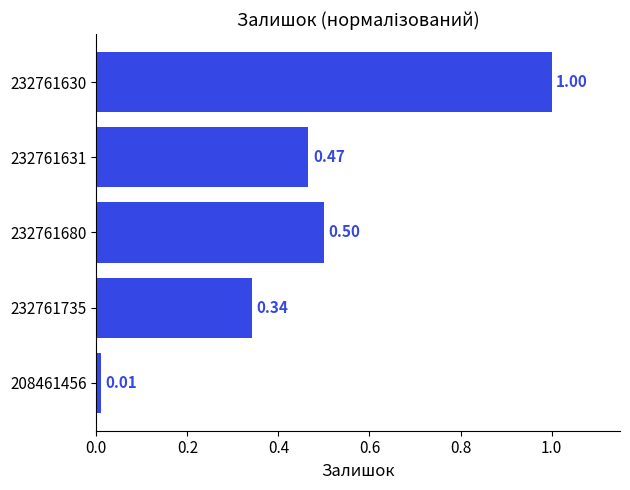

What is the difference between the maximum and minimum values?

1.0